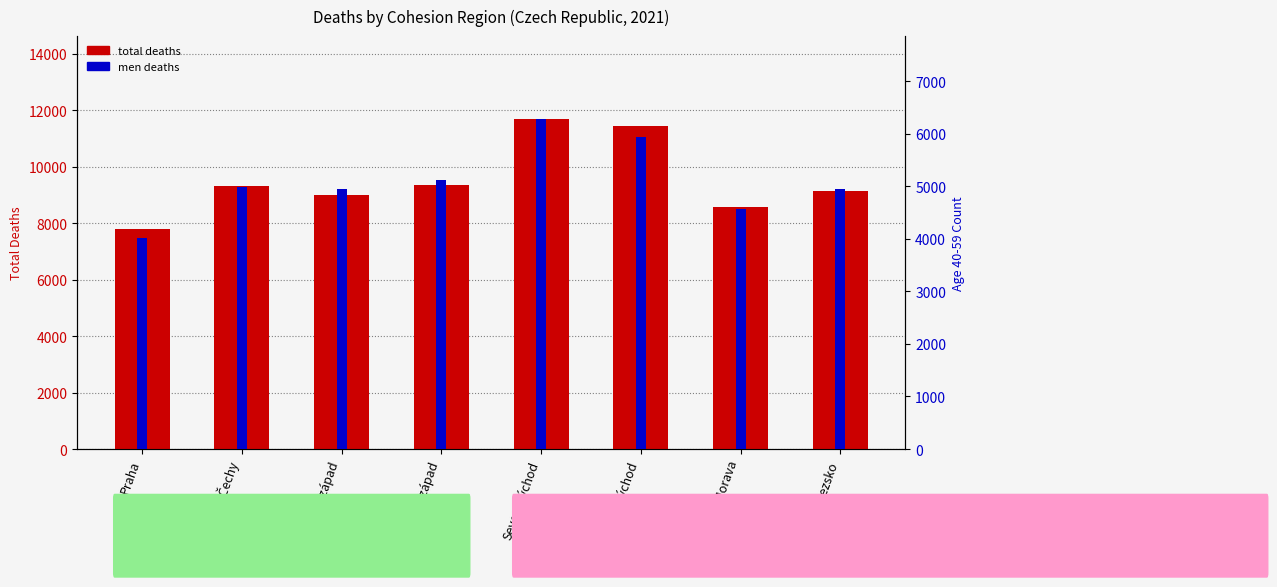

How many series are shown in this chart?

2